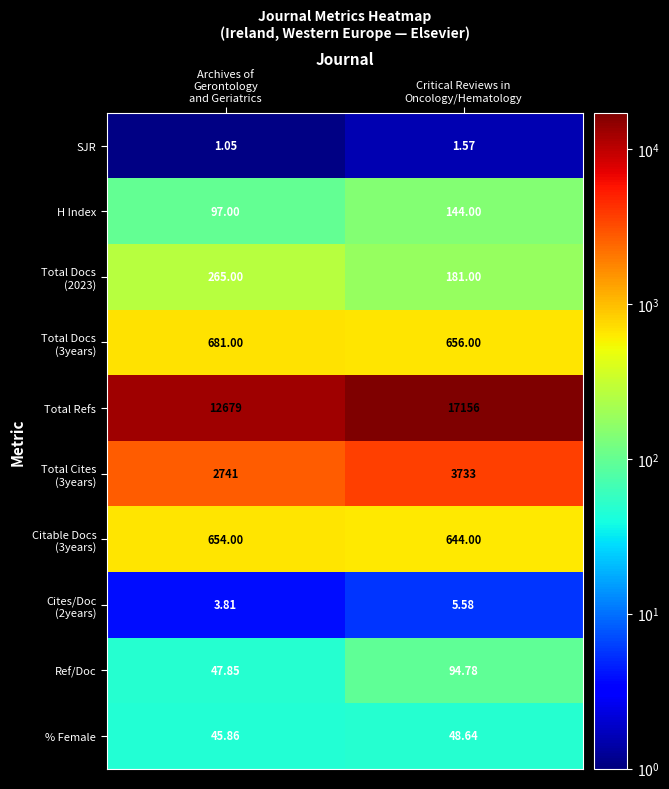

Which series has the largest range (max minus min)?

Total Refs